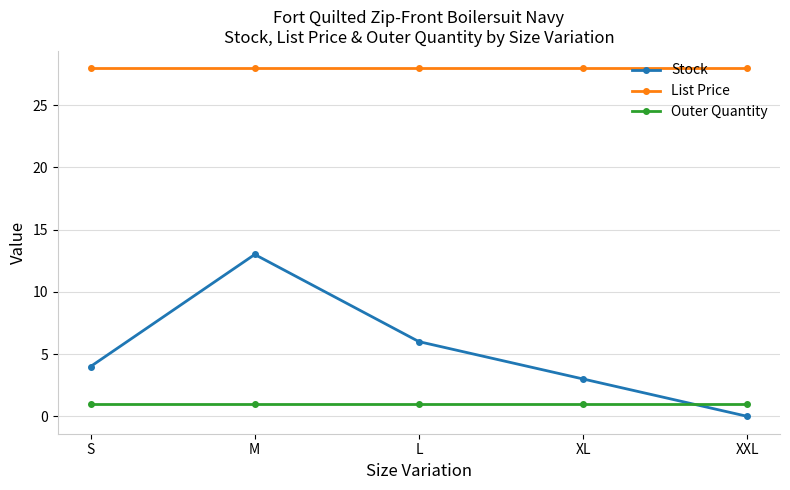

Which series has the largest range (max minus min)?

Stock